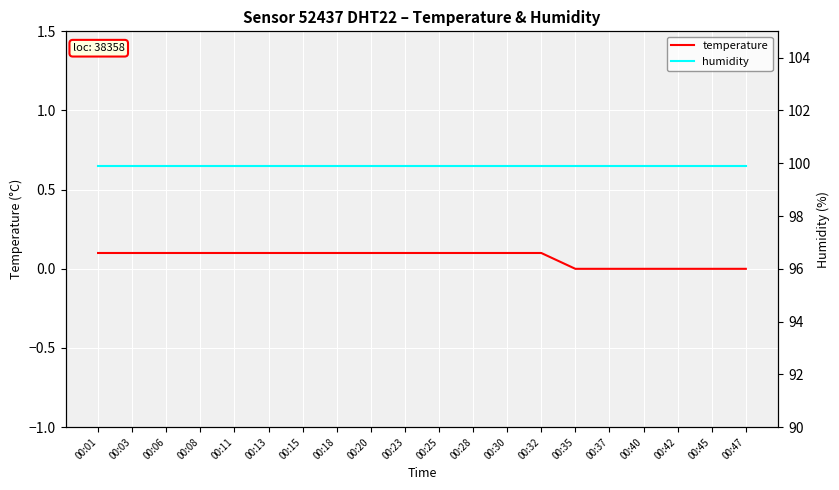

Which series has the largest range (max minus min)?

temperature